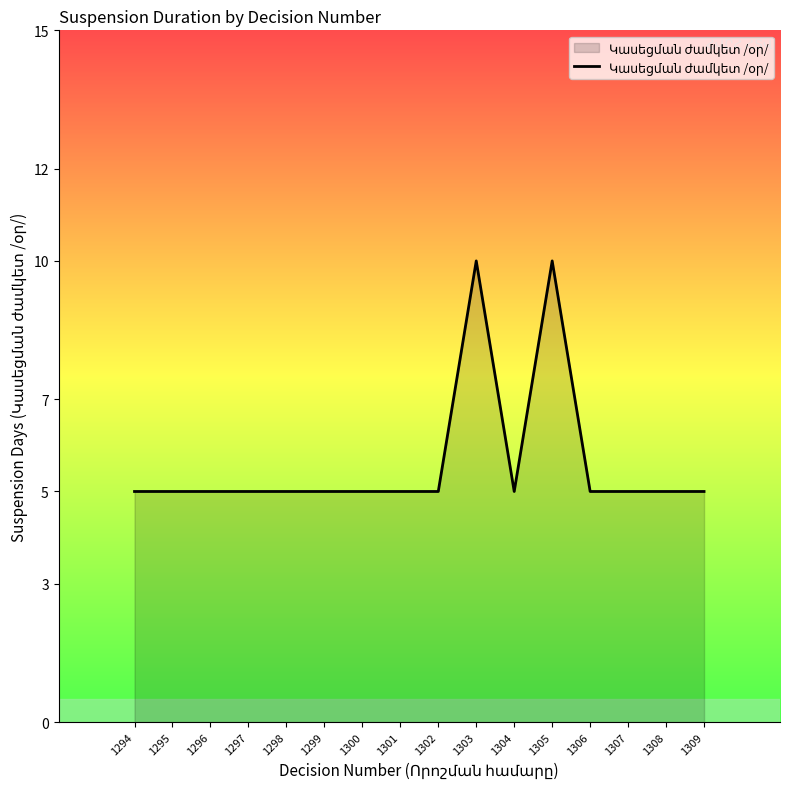

What is the maximum value shown in the chart?

10